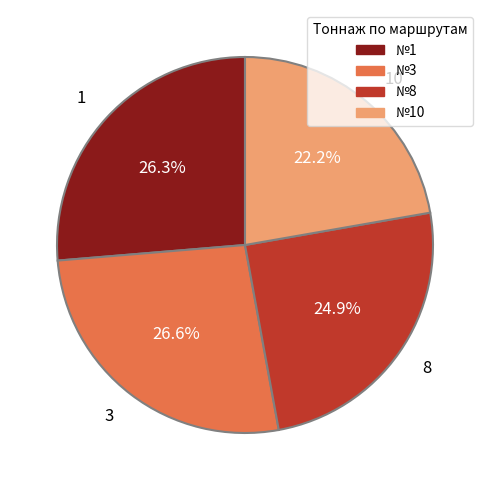

Is it true that 8 is 33% of the pie?

False